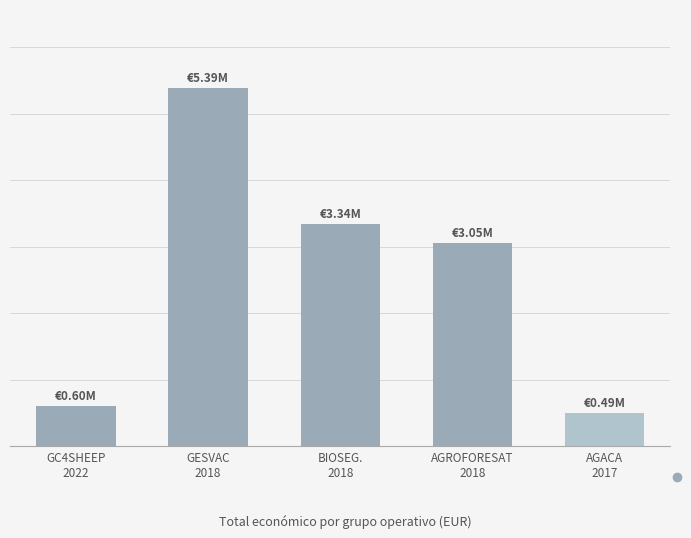

Are the bars grouped side by side (vs. stacked)?

No